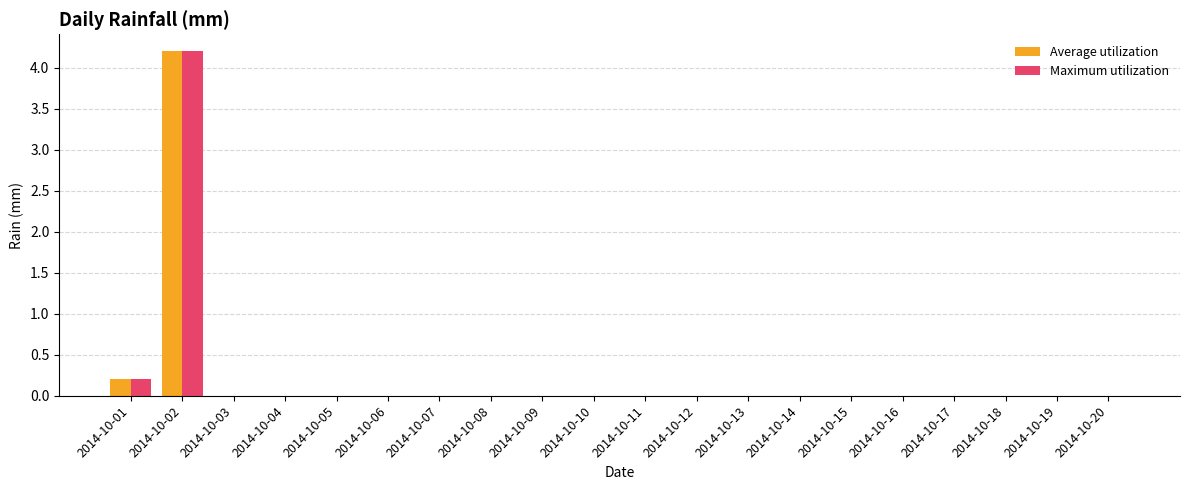

True or false: Maximum utilization has a value of 1.8 at 2014-10-09.

False